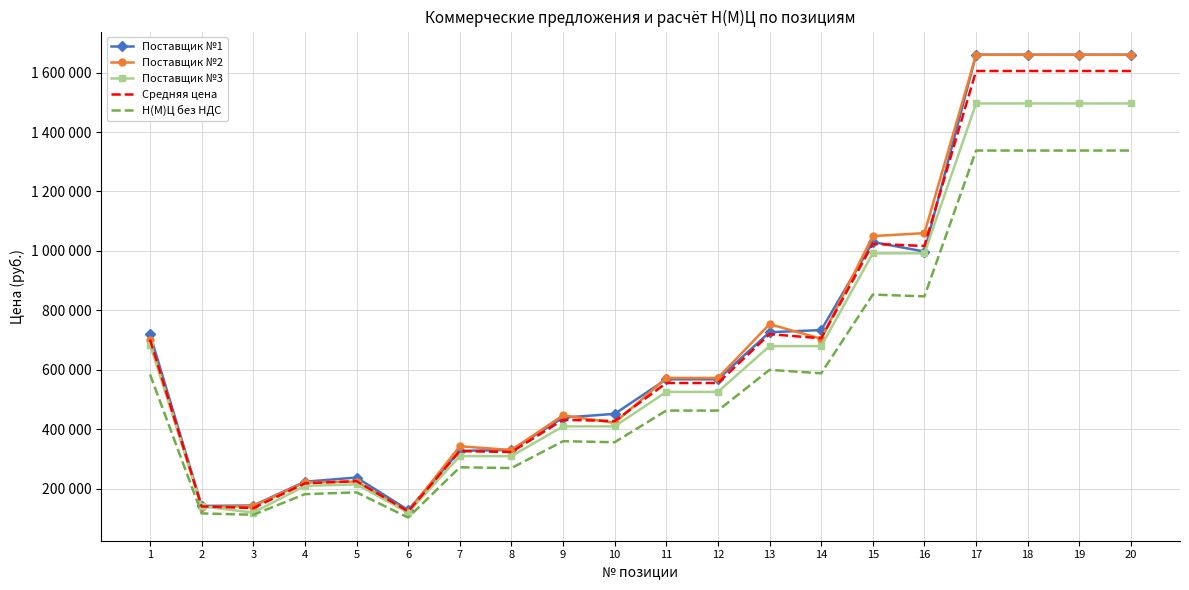

Reading left to right, transcribe all the data shown in this chart.

Поставщик №1: 720000.0	142500.0	143900.0	223900.0	238000.0	128500.0	327600.0	330800.0	439400.0	452100.0	568400.0	568400.0	726700.0	733900.0	1030000.0	998000.0	1660000.0	1660000.0	1660000.0	1660000.0
Поставщик №2: 700000.0	139000.0	142000.0	221500.0	224400.0	123400.0	343100.0	330500.0	447100.0	422000.0	573000.0	573000.0	753800.0	704900.0	1049900.0	1060000.0	1659600.0	1659600.0	1659600.0	1659600.0
Поставщик №3: 685000.0	141000.0	120000.0	210000.0	215000.0	120000.0	310000.0	310000.0	410000.0	410000.0	526000.0	526000.0	680000.0	680000.0	992000.0	992000.0	1496000.0	1496000.0	1496000.0	1496000.0
Средняя цена: 701666.7	140833.3	135300.0	218466.7	225800.0	123966.7	326900.0	323766.7	432166.7	428033.3	555800.0	555800.0	720166.7	706266.7	1023966.7	1016666.7	1605200.0	1605200.0	1605200.0	1605200.0
Н(М)Ц без НДС: 584722.2	117361.1	112750.0	182055.5	188166.7	103305.6	272416.7	269805.5	360138.9	356694.4	463166.7	463166.7	600138.9	588555.6	853305.6	847222.2	1337666.7	1337666.7	1337666.7	1337666.7